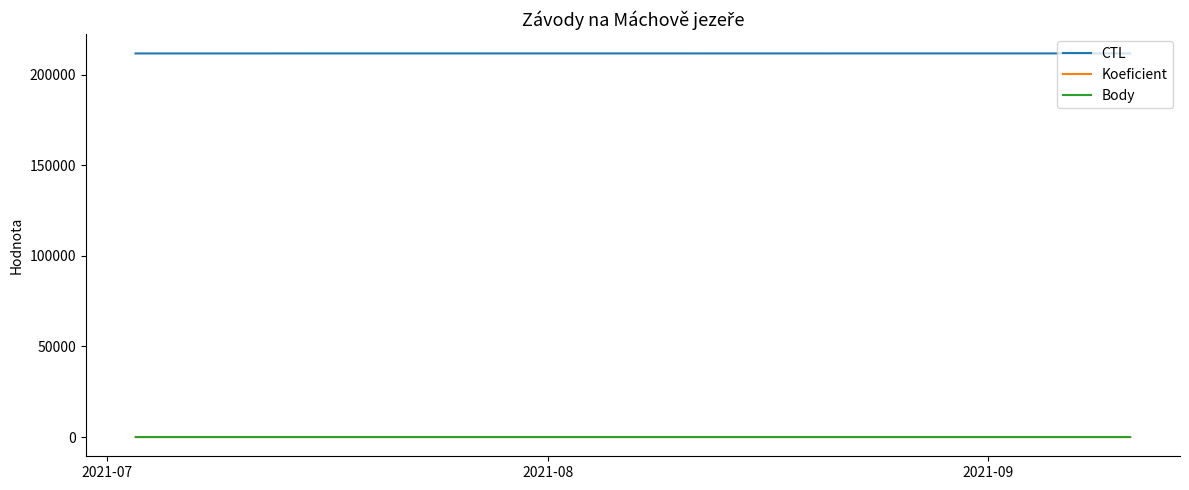

Which series has the largest total across all categories?

CTL